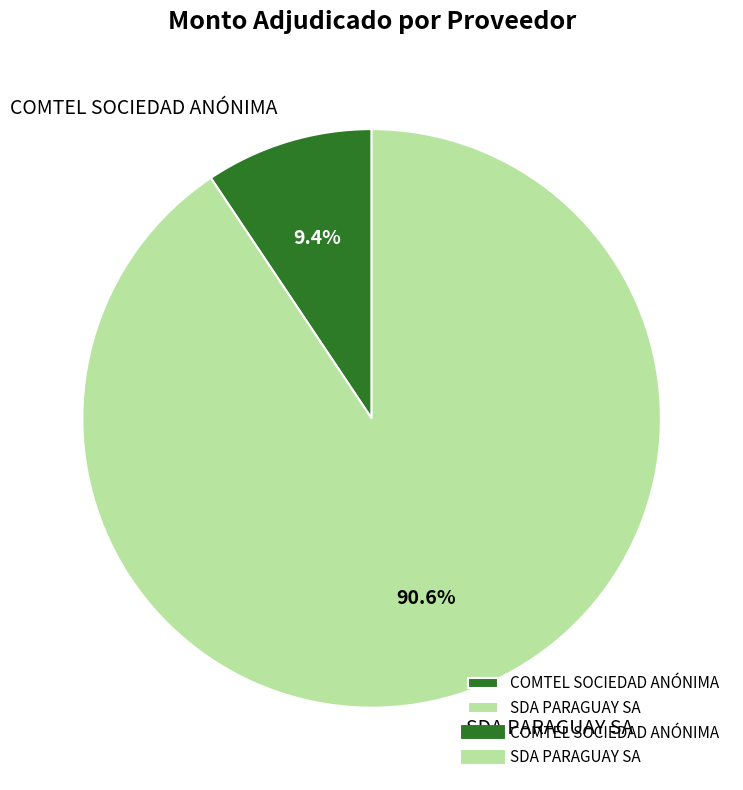

Rank the categories by value from lowest to highest.

COMTEL SOCIEDAD ANÓNIMA, SDA PARAGUAY SA